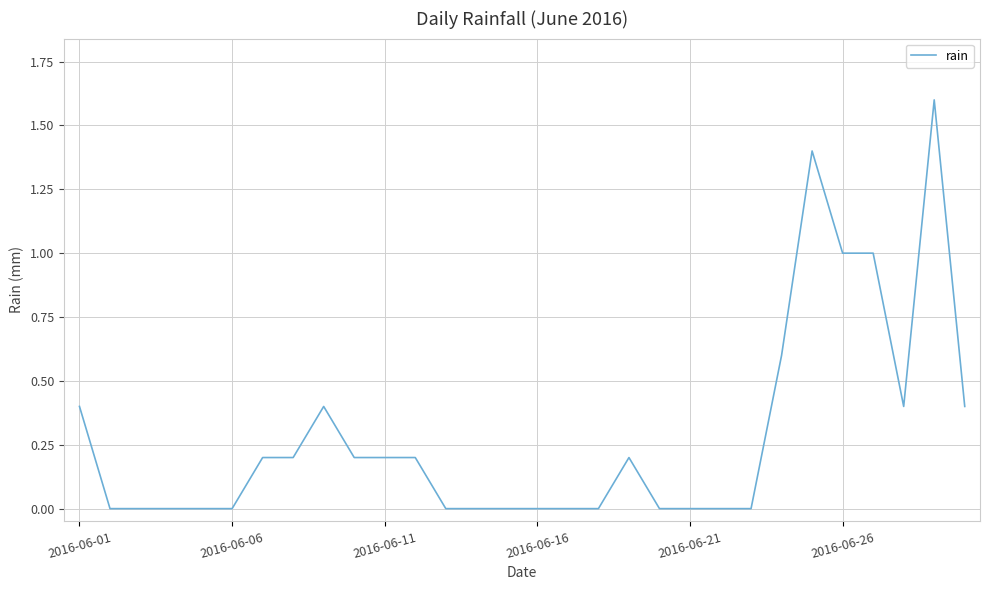

What is the difference between the maximum and minimum values?

1.6